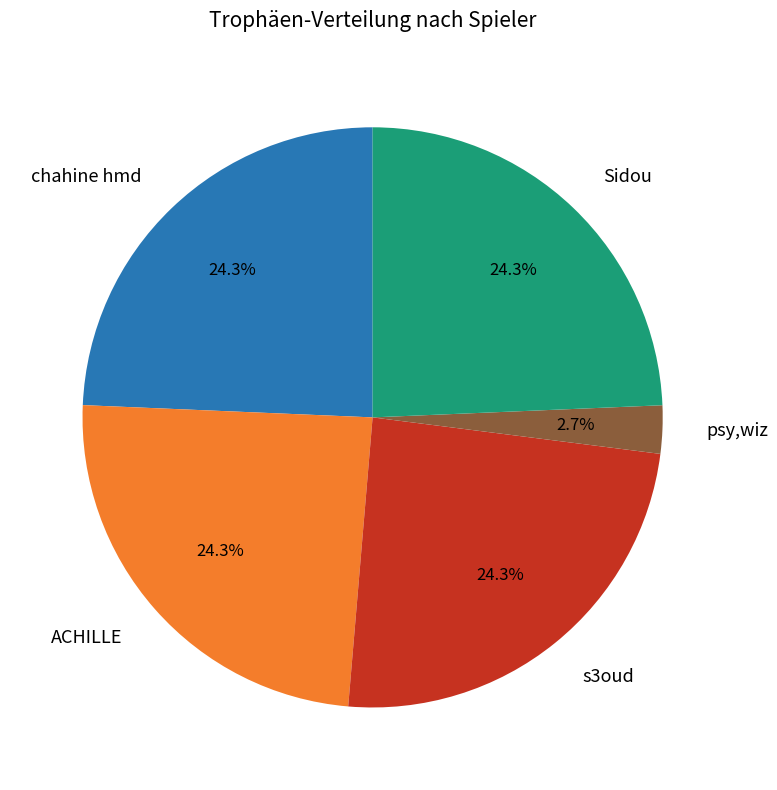

Between s3oud and psy,wiz, which is larger?

s3oud